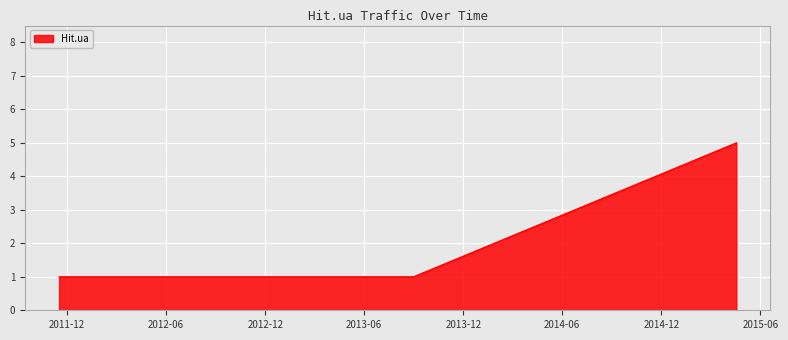

What is the greatest value displayed?

5